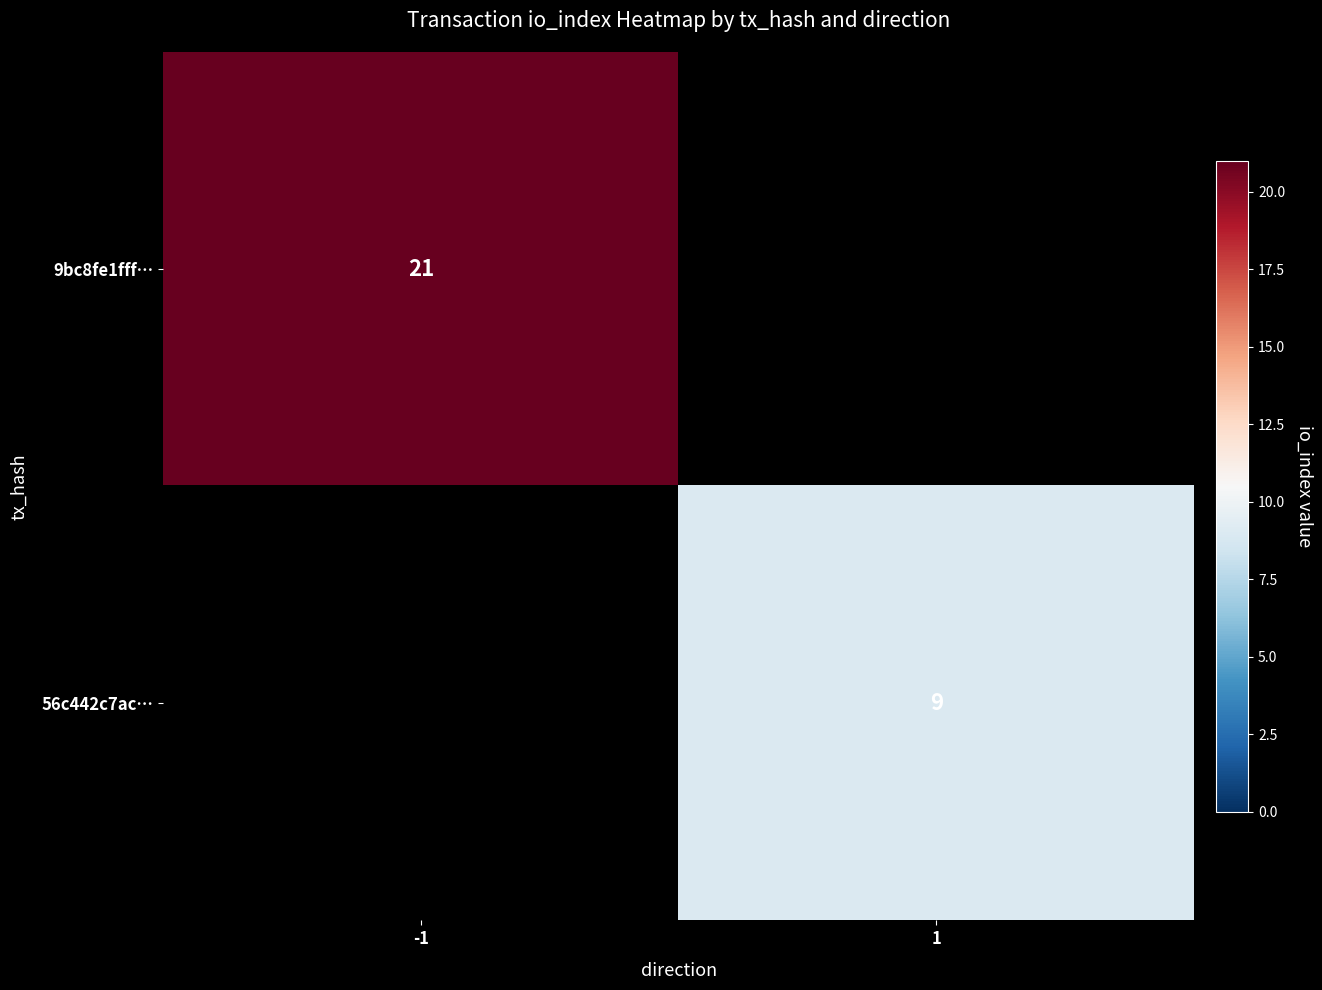

True or false: 56c442c7ac… has a value of 16 at 1.

False